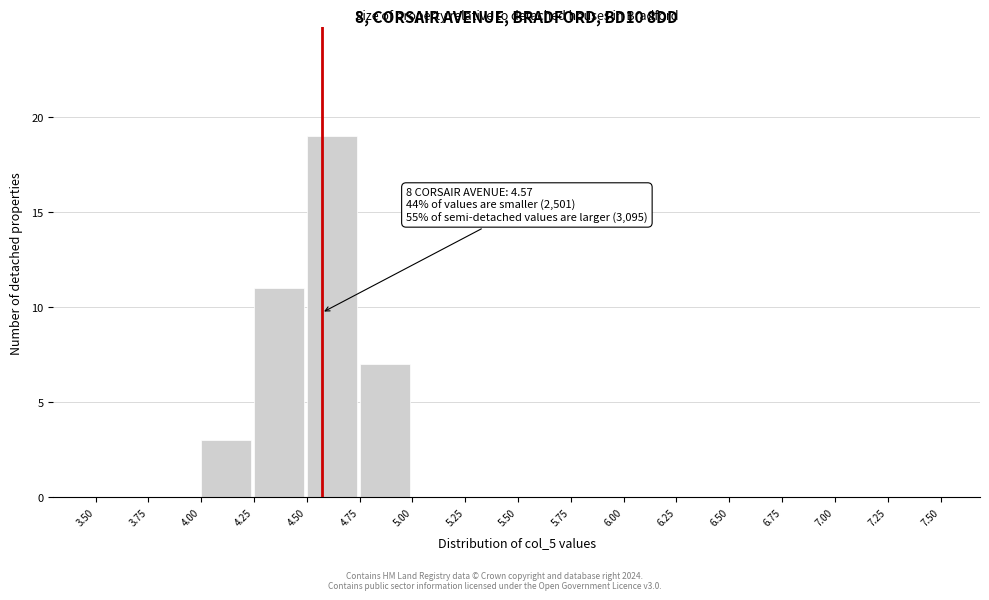

Over which range of the x-axis is the bar tallest?

4.50 to 4.75